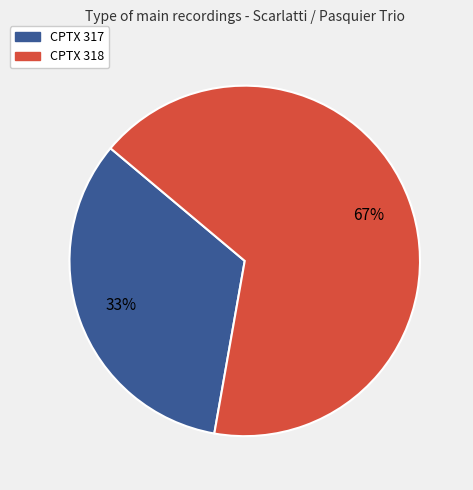

What is the smallest slice in the pie chart?

CPTX 317